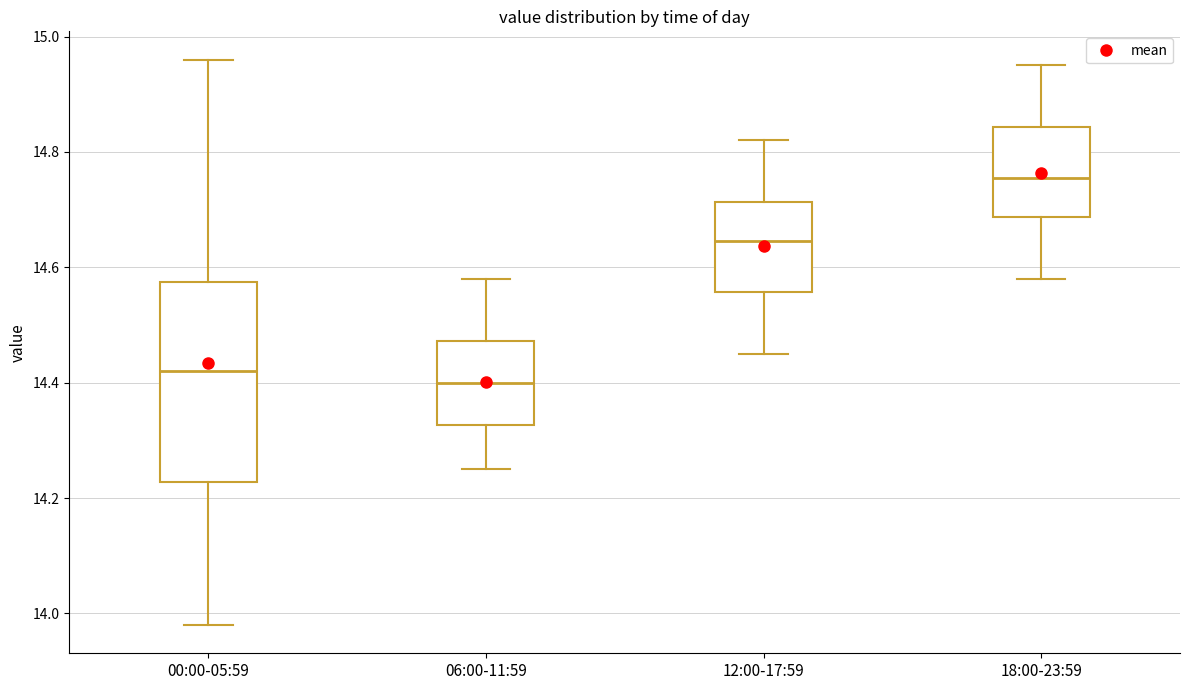

Which box is the tallest, from its lower edge to its upper edge?

00:00-05:59